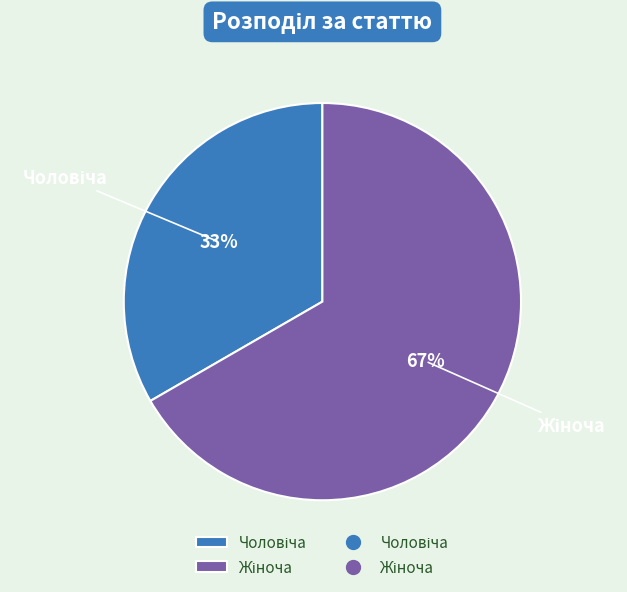

Does any single category account for the majority?

Yes